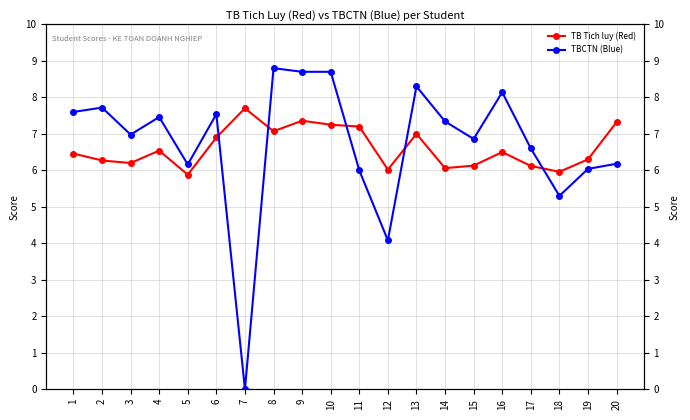

What is the average value of the TB Tich luy (Red) series?

6.6